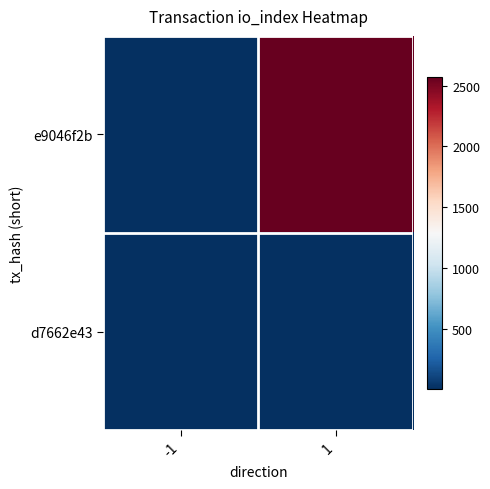

What is the difference between the highest and lowest values at -1?

2